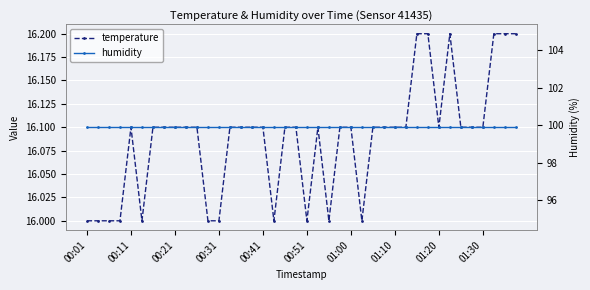

Is it true that humidity equals 99.9 at 00:21?

True